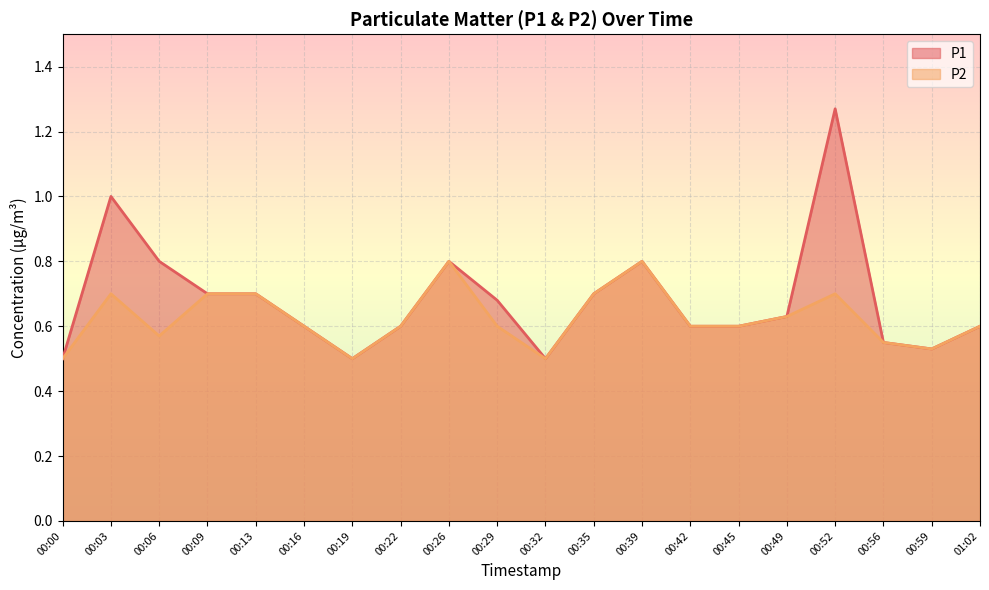

Reading right to left, what are all the values shown in this chart?

P1: 0.6	0.5	0.6	1.3	0.6	0.6	0.6	0.8	0.7	0.5	0.7	0.8	0.6	0.5	0.6	0.7	0.7	0.8	1.0	0.5
P2: 0.6	0.5	0.6	0.7	0.6	0.6	0.6	0.8	0.7	0.5	0.6	0.8	0.6	0.5	0.6	0.7	0.7	0.6	0.7	0.5